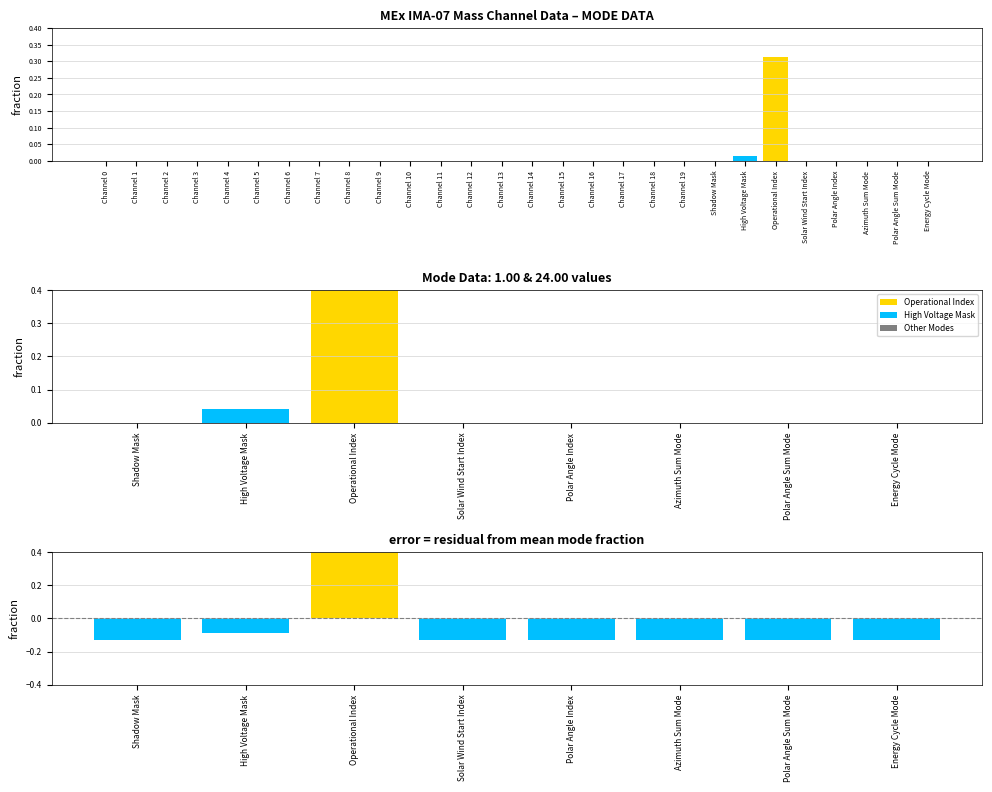

Reading left to right, what are all the values shown in this chart?

0.0	0.0	0.0	0.0	0.0	0.0	0.0	0.0	0.0	0.0	0.0	0.0	0.0	0.0	0.0	0.0	0.0	0.0	0.0	0.0	0.0	0.0	0.3	0.0	0.0	0.0	0.0	0.0